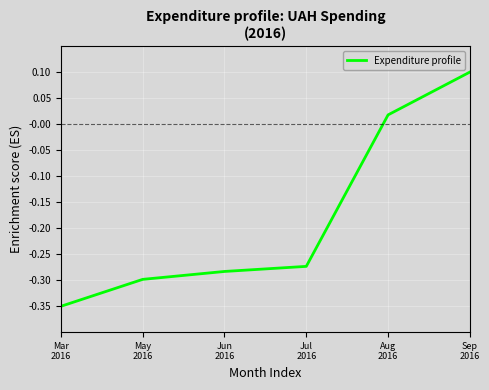

How many series are shown in this chart?

1